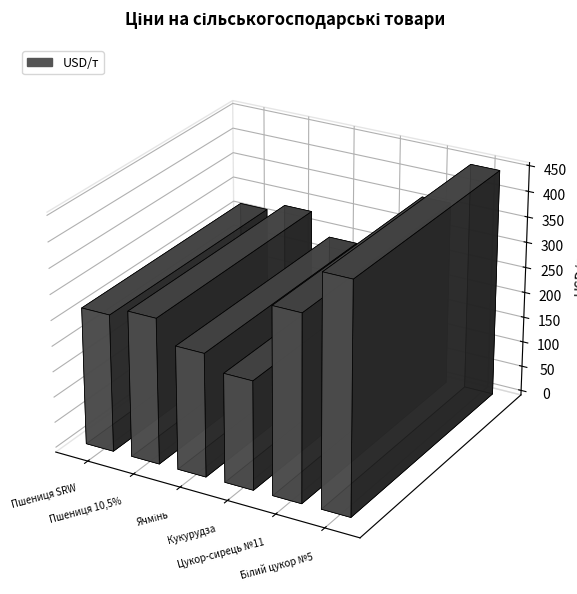

Between Пшениця SRW and Ячмінь, which is larger?

Пшениця SRW